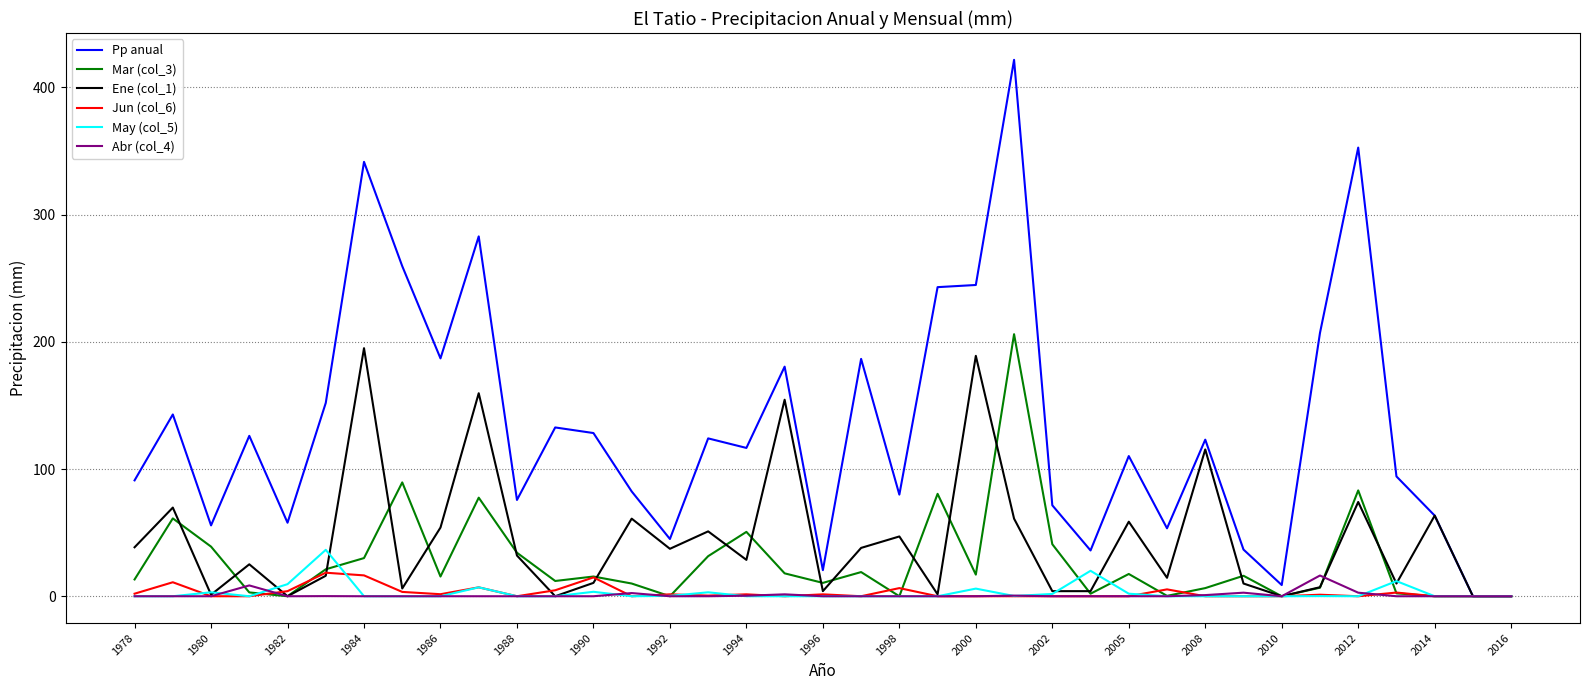

Which series has the largest total across all categories?

Pp anual